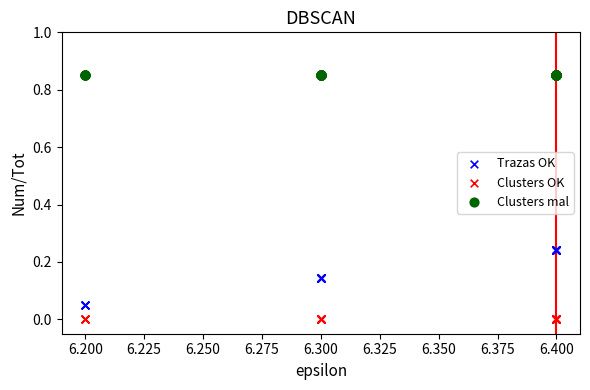

Which series reaches the minimum Y coordinate?

Clusters OK